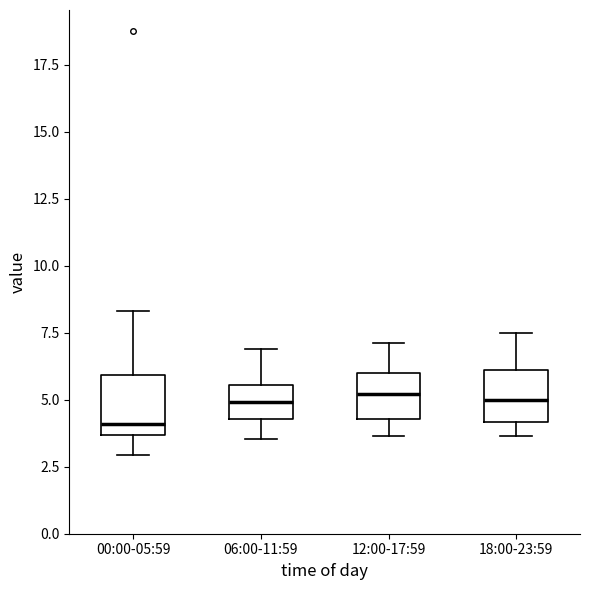

Reading left to right, read every box against the y-axis: the position of its median line, the range the box covers, and the ends of its whiskers. The values are not printed on the chart, so give them approximately, as read against the axis.

00:00-05:59: median 4.0, box 3.5 to 6.0, whiskers 3.0 to 8.5
06:00-11:59: median 5.0, box 4.5 to 5.5, whiskers 3.5 to 7.0
12:00-17:59: median 5.0, box 4.5 to 6.0, whiskers 3.5 to 7.0
18:00-23:59: median 5.0, box 4.0 to 6.0, whiskers 3.5 to 7.5